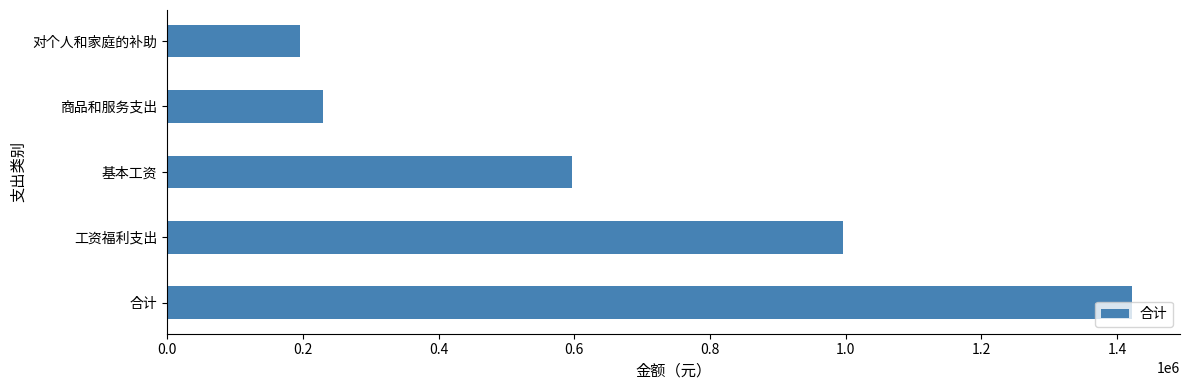

Is it true that the value at 基本工资 is 986861.4?

False